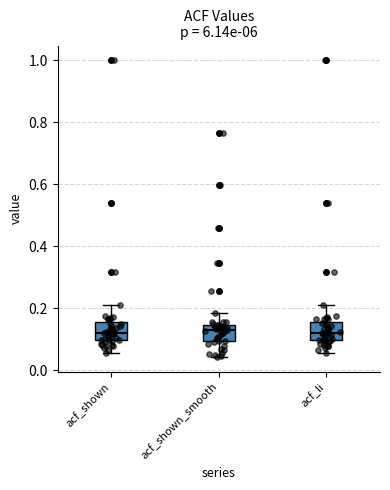

Reading left to right, read every box against the y-axis: the position of its median line, the range the box covers, and the ends of its whiskers. The values are not printed on the chart, so give them approximately, as read against the axis.

acf_shown: median 0.12, box 0.10 to 0.16, whiskers 0.06 to 0.20
acf_shown_smooth: median 0.14 (just below the box's upper edge), box 0.10 to 0.14, whiskers 0.04 to 0.18
acf_li: median 0.12, box 0.10 to 0.16, whiskers 0.06 to 0.20